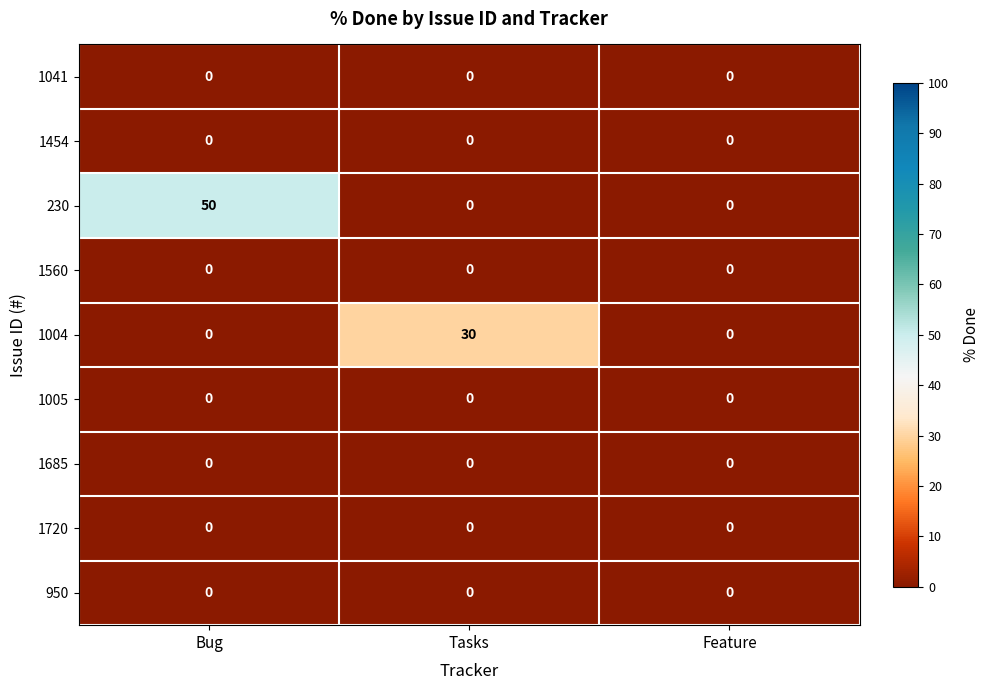

At which category is the sum across all series the highest?

Bug